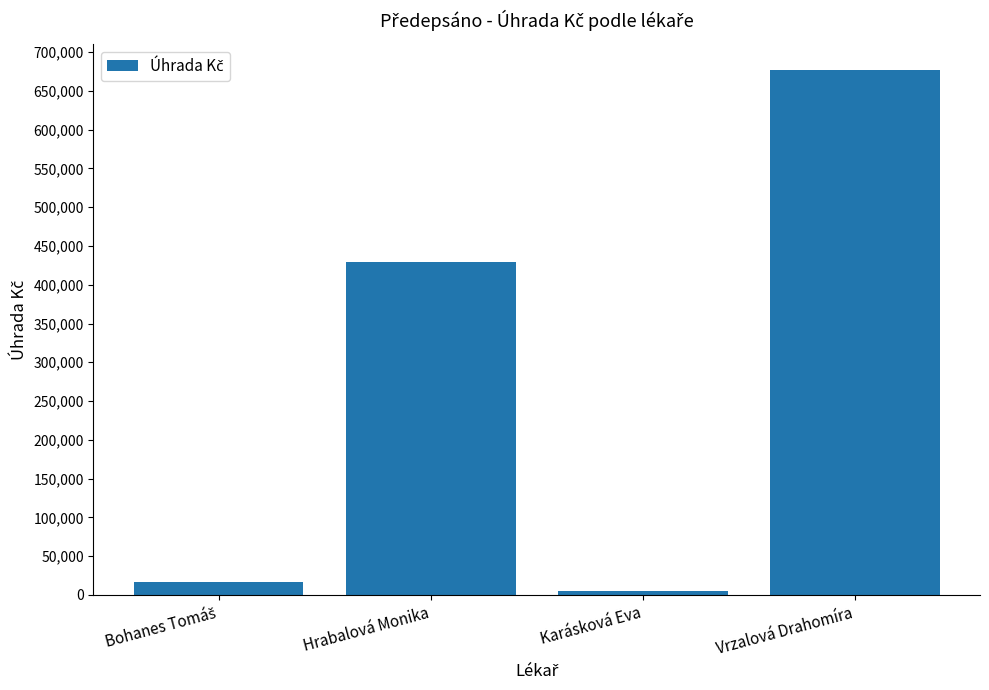

At which category does the chart reach its peak across all series?

Vrzalová Drahomíra